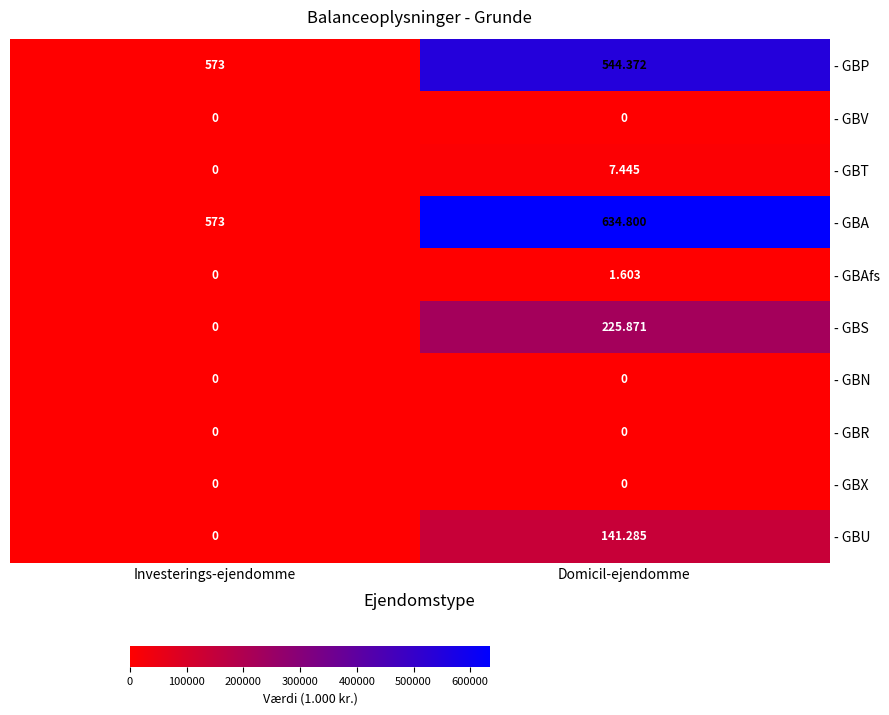

Which series changed the most between Investerings-ejendomme and Domicil-ejendomme?

- GBA